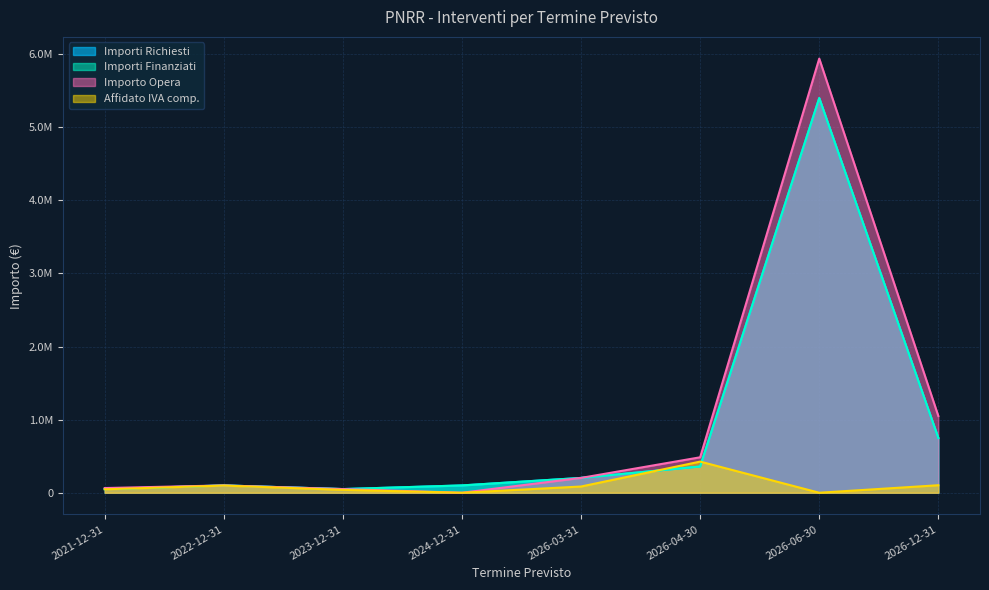

At which label does Importo Opera reach its minimum?

2024-12-31